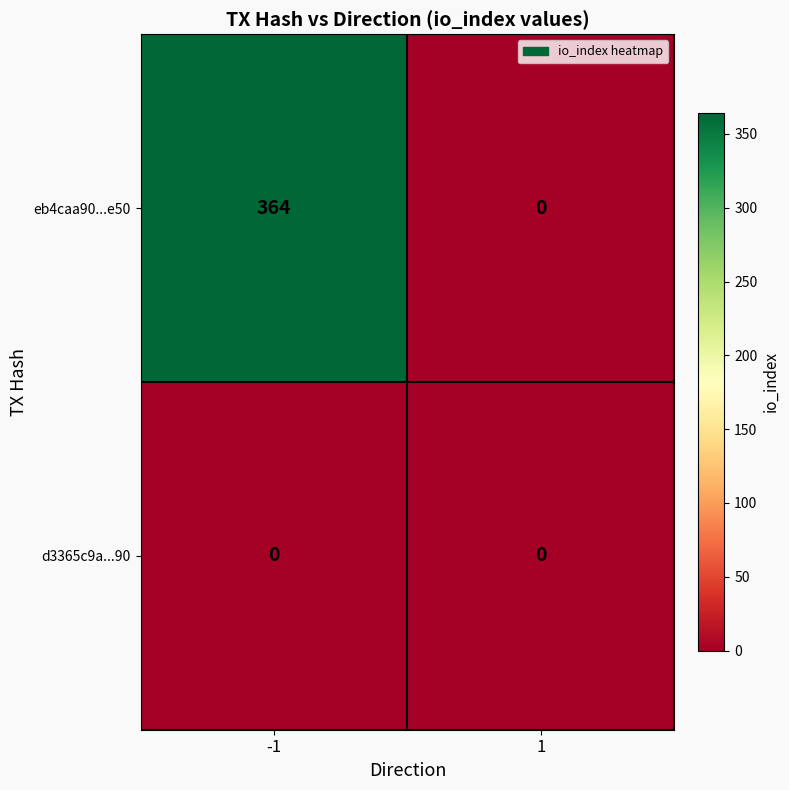

Which series has the widest spread of values?

eb4caa90...e50